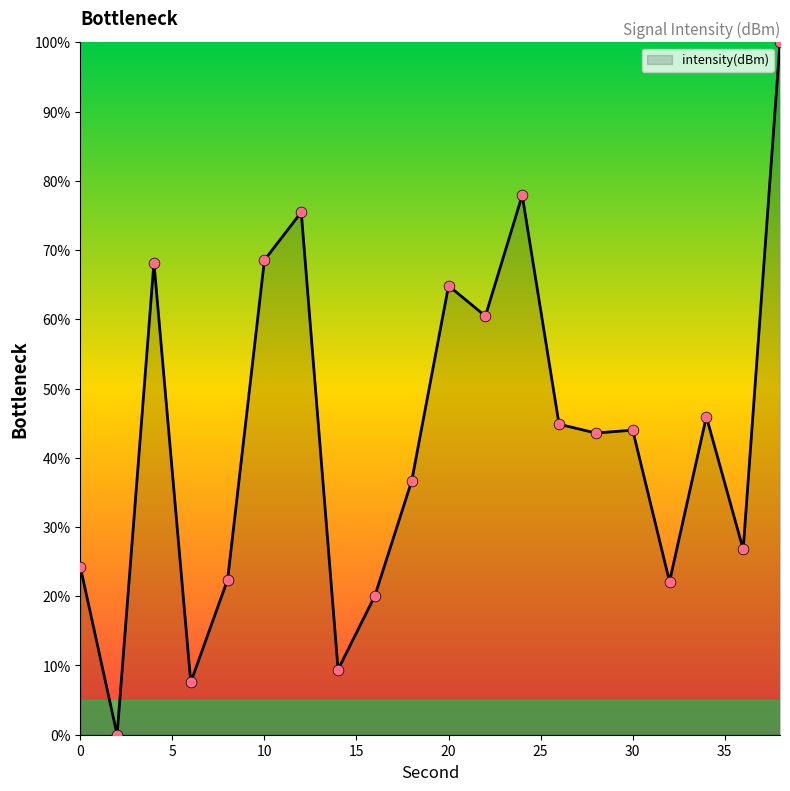

What is the maximum value shown in the chart?

100.0